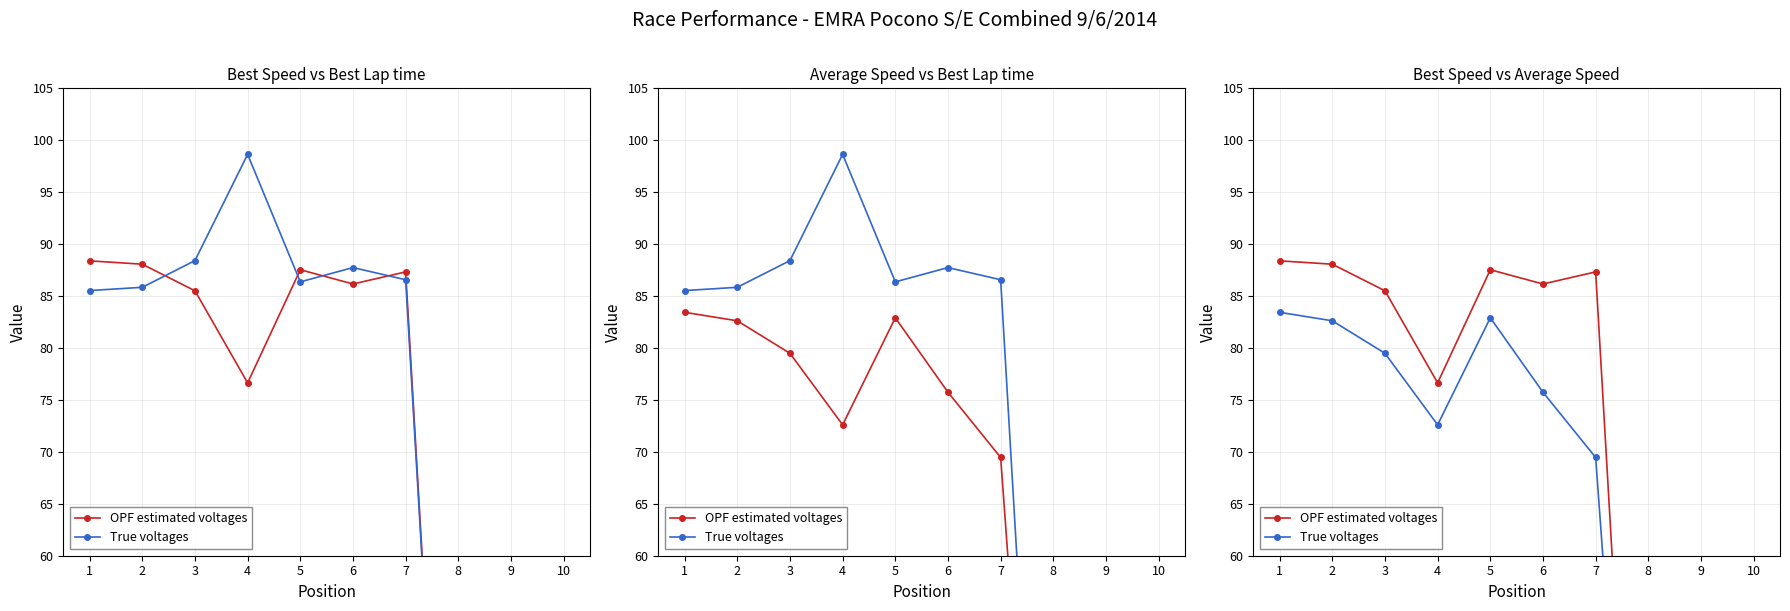

What is the total value across all series at 1?

171.8